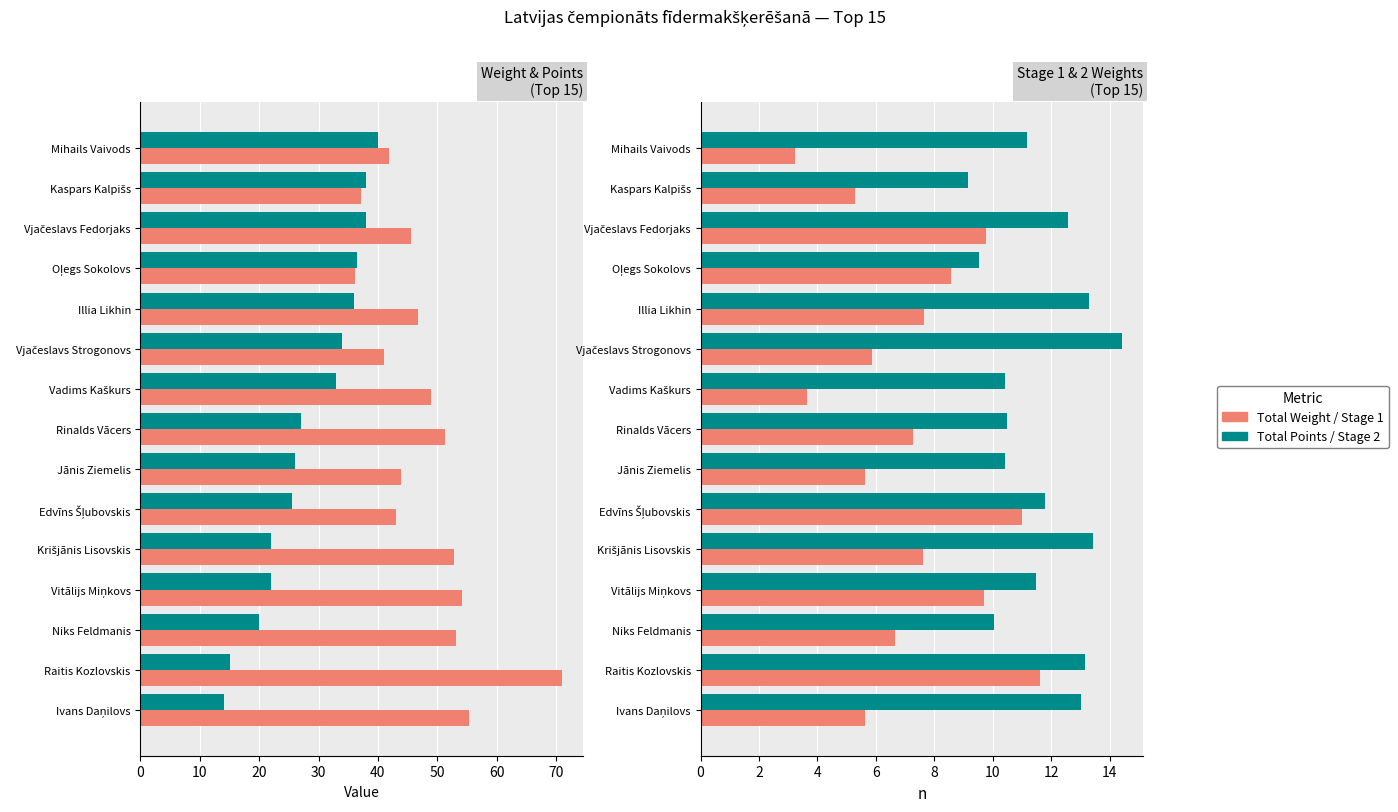

Does the chart contain any negative values?

No